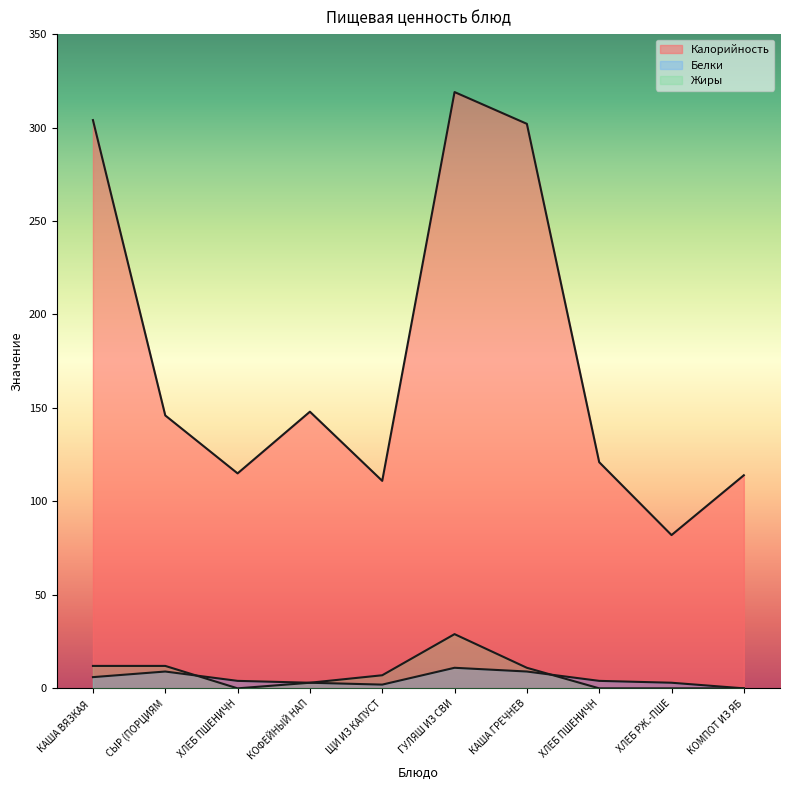

Is it true that Жиры equals 29 at ГУЛЯШ ИЗ СВИ?

True